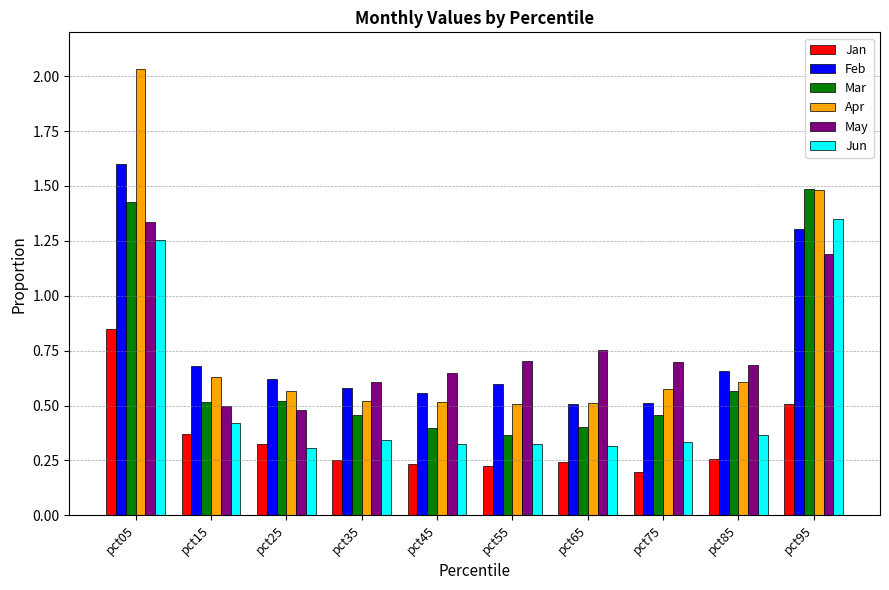

What is the sum of the Feb values at pct45 and pct35?

1.1